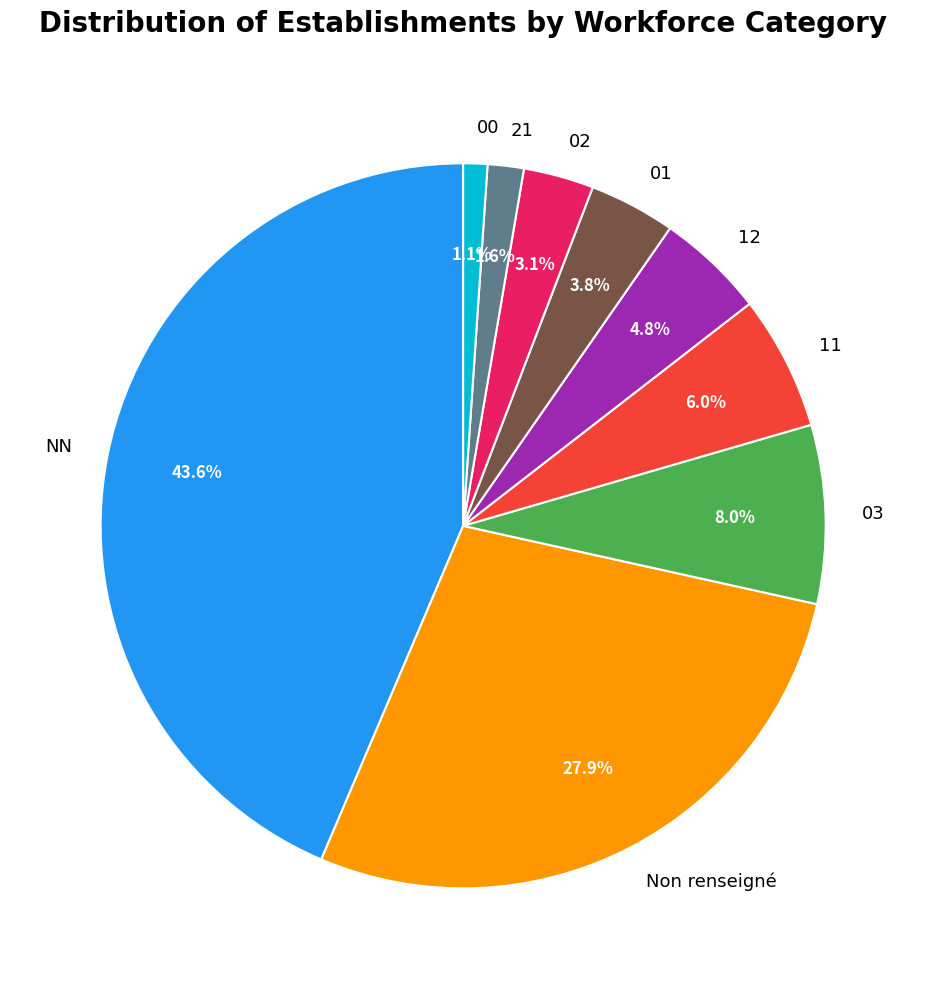

Do 12 and 03 together represent more than half of the pie?

No